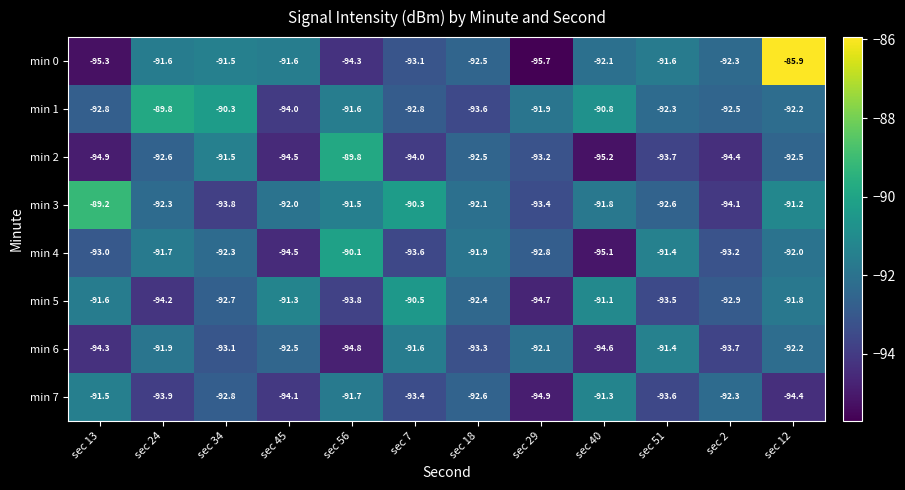

What is the approximate value of min 1 at sec 29?

-91.9